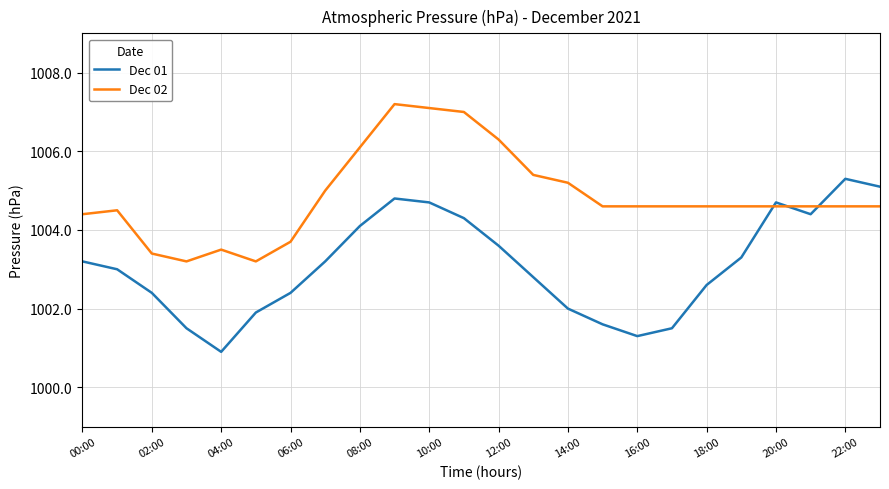

What is the maximum value shown in the chart?

1007.2